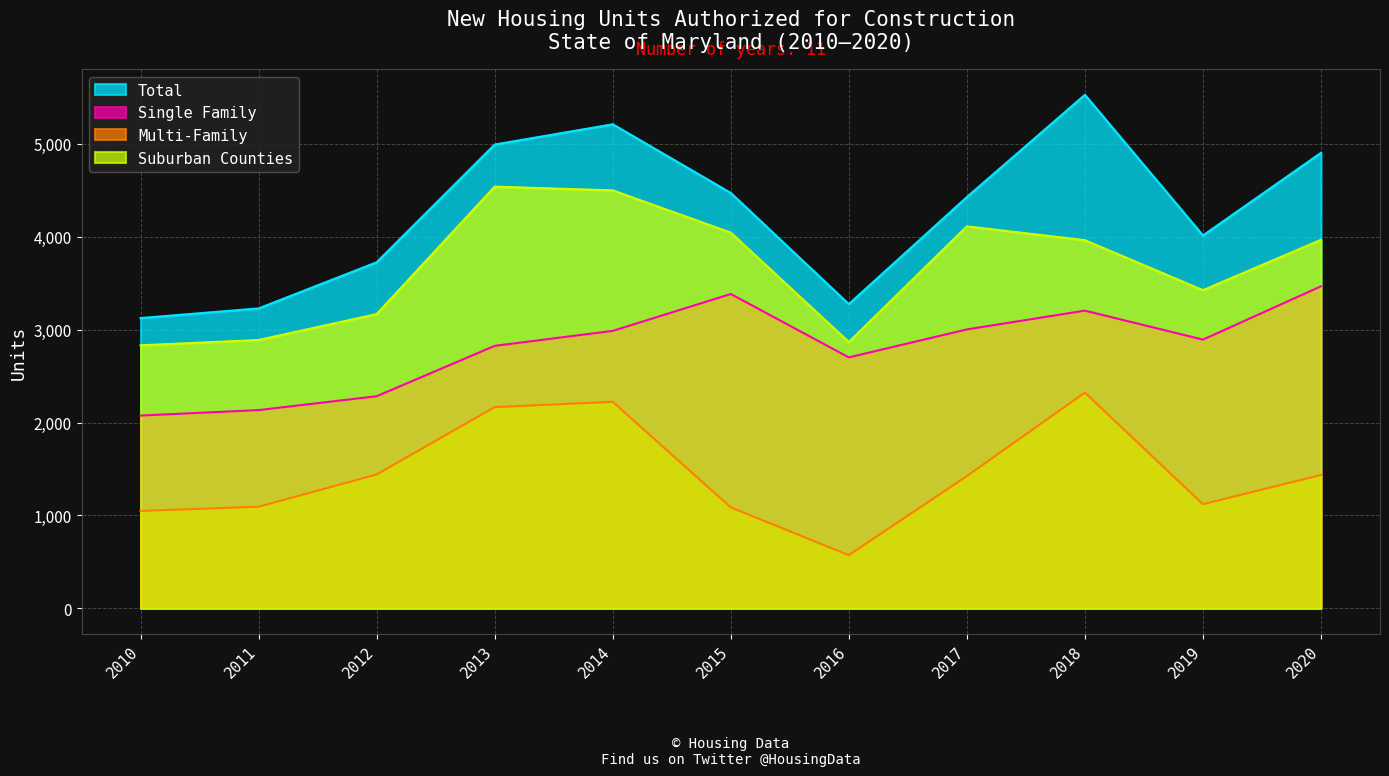

Reading left to right, what are all the values shown in this chart?

Total: 3124	3228	3724	4991	5209	4470	3274	4426	5526	4013	4902
Single Family: 2075	2134	2283	2825	2986	3383	2701	3002	3204	2892	3466
Multi-Family: 1049	1094	1441	2166	2223	1087	573	1424	2322	1121	1436
Suburban Counties: 2831	2888	3167	4538	4498	4043	2866	4111	3962	3424	3966